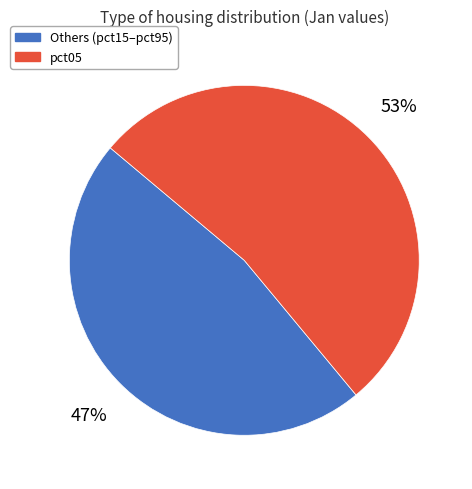

How many segments does this pie chart have?

2